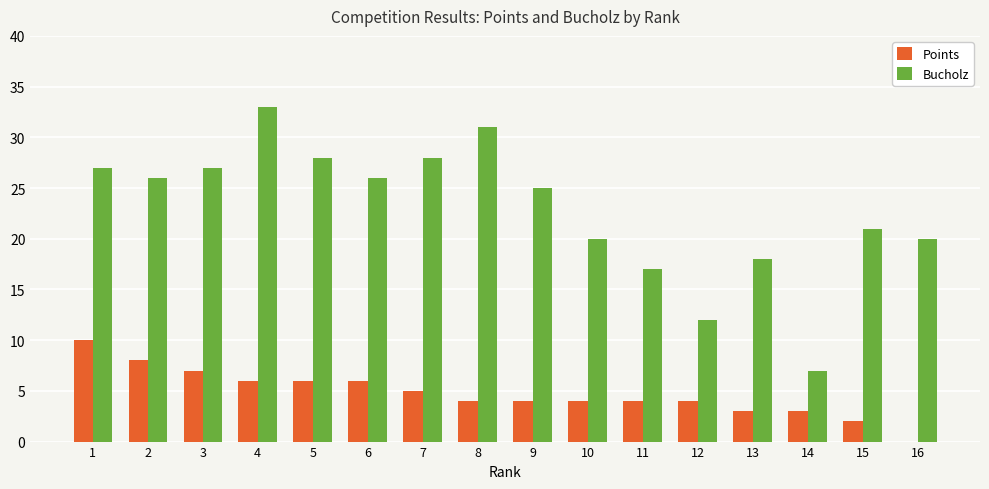

At which category is the sum across all series the highest?

4